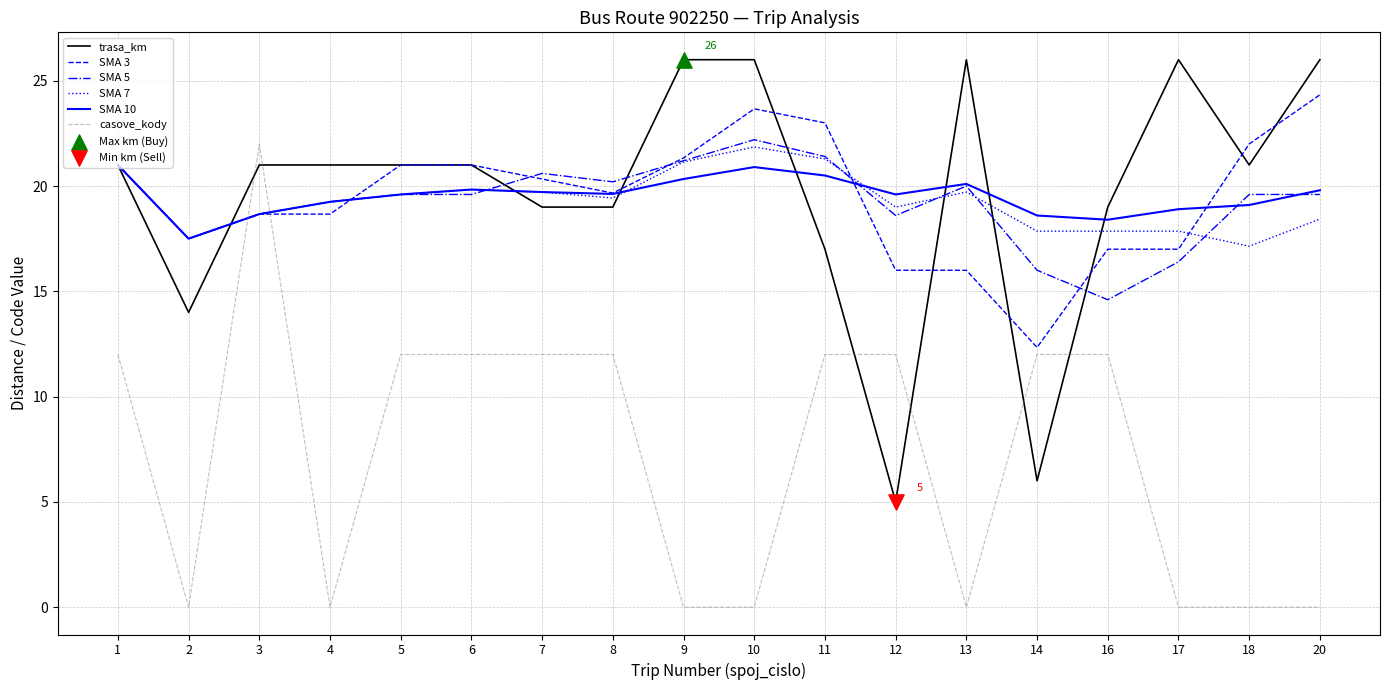

What is the total value across all series at 7?

111.4